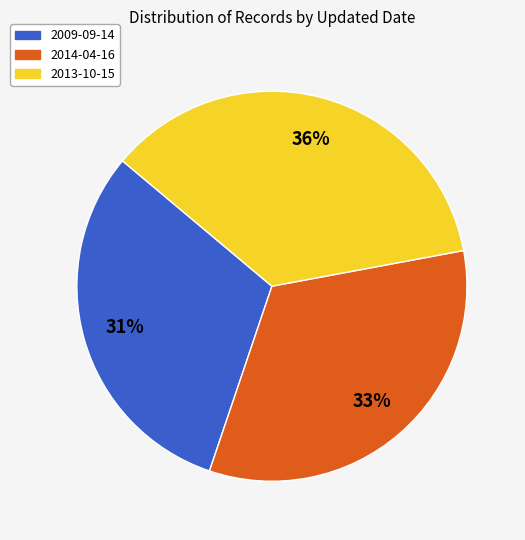

The 2014-04-16 slice represents 22% of the pie. True or false?

False